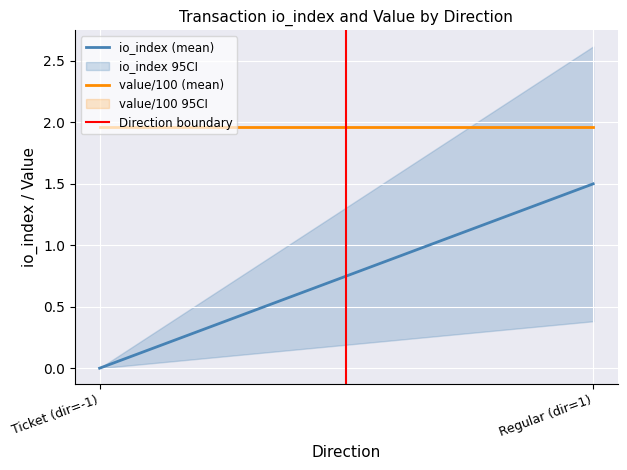

What is the maximum value shown in the chart?

2.0